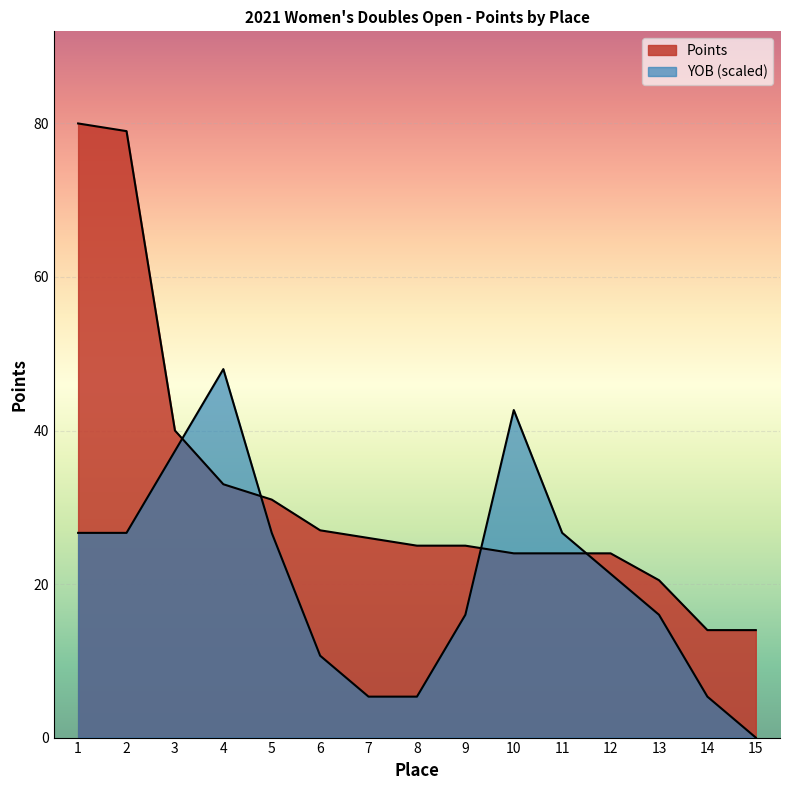

Where is YOB_normalized nearest to the value 23?

12